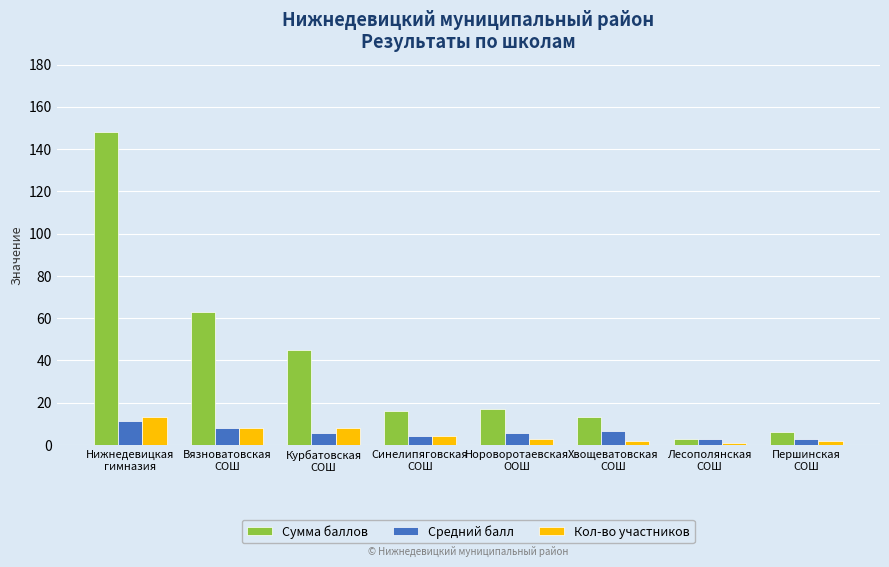

Is the value of Сумма баллов at Вязноватовская
СОШ greater than the value of Средний балл at Вязноватовская
СОШ?

Yes